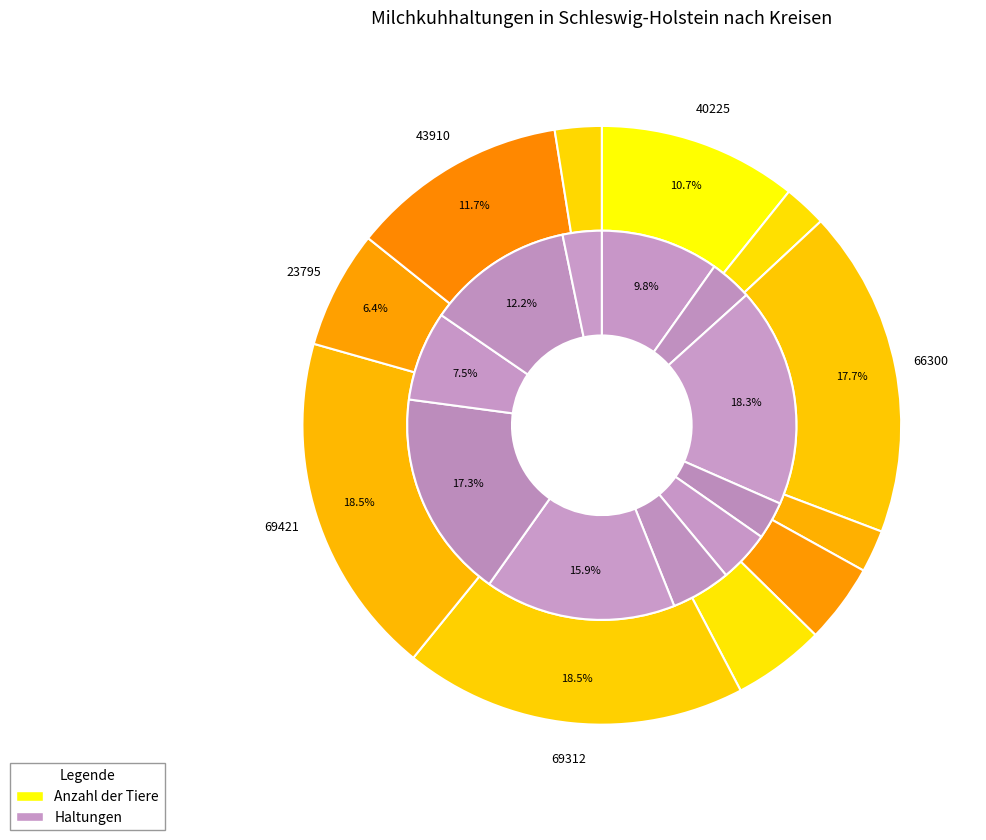

The 2 slice represents 28% of the pie. True or false?

False